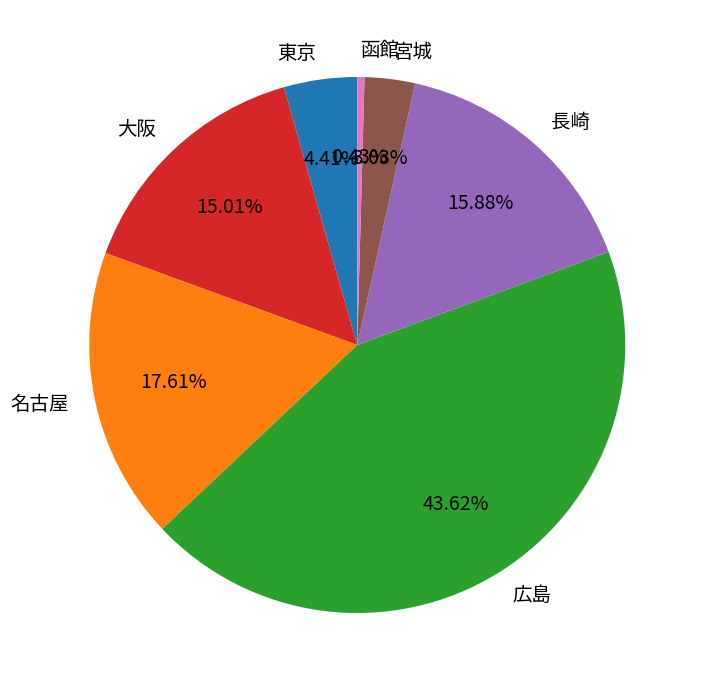

Combined, what portion of the pie is 名古屋 and 東京?

22.0%